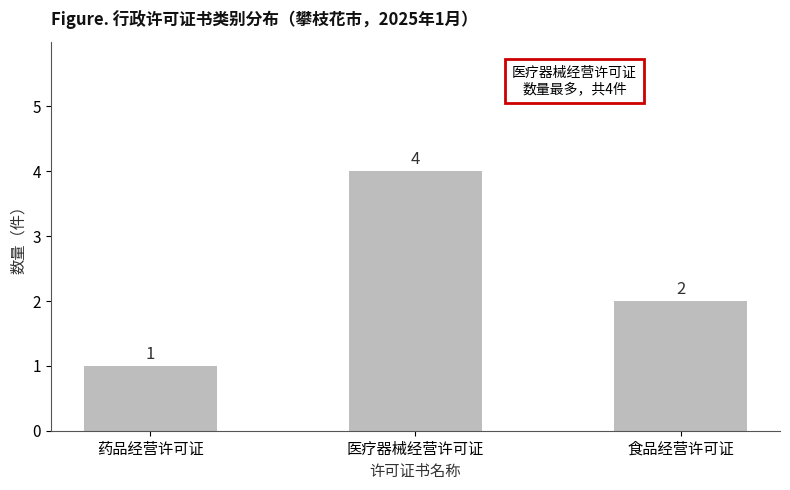

Reading left to right, list all the values displayed in this chart.

药品经营许可证=1	医疗器械经营许可证=4	食品经营许可证=2